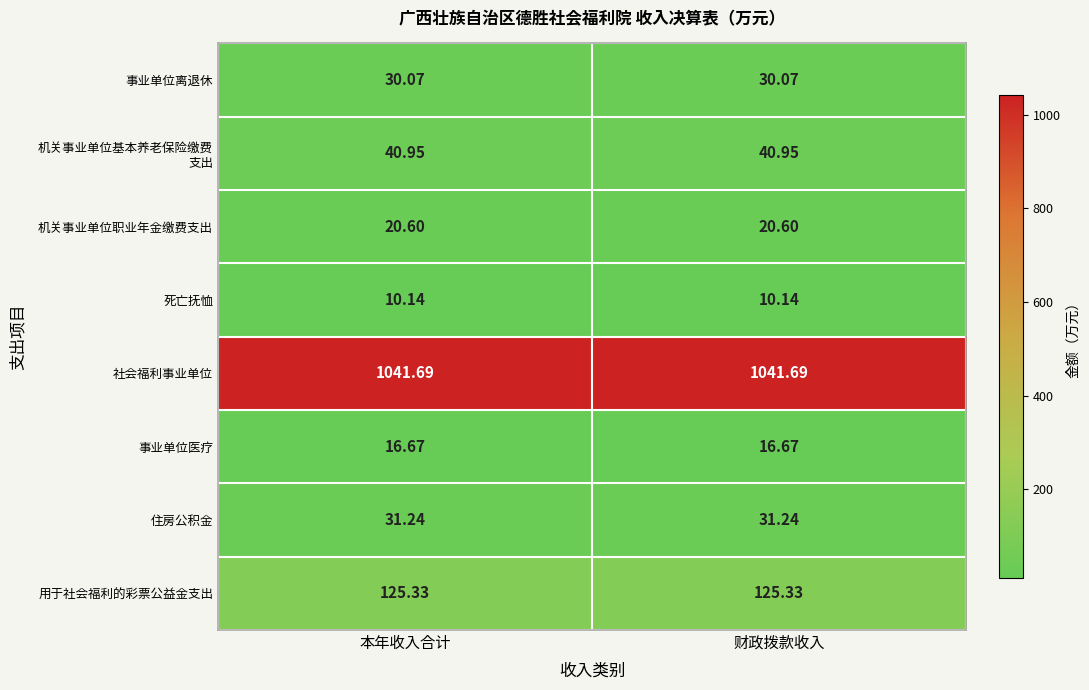

Is the value of 用于社会福利的彩票公益金支出 at 财政拨款收入 greater than the value of 事业单位医疗 at 财政拨款收入?

Yes